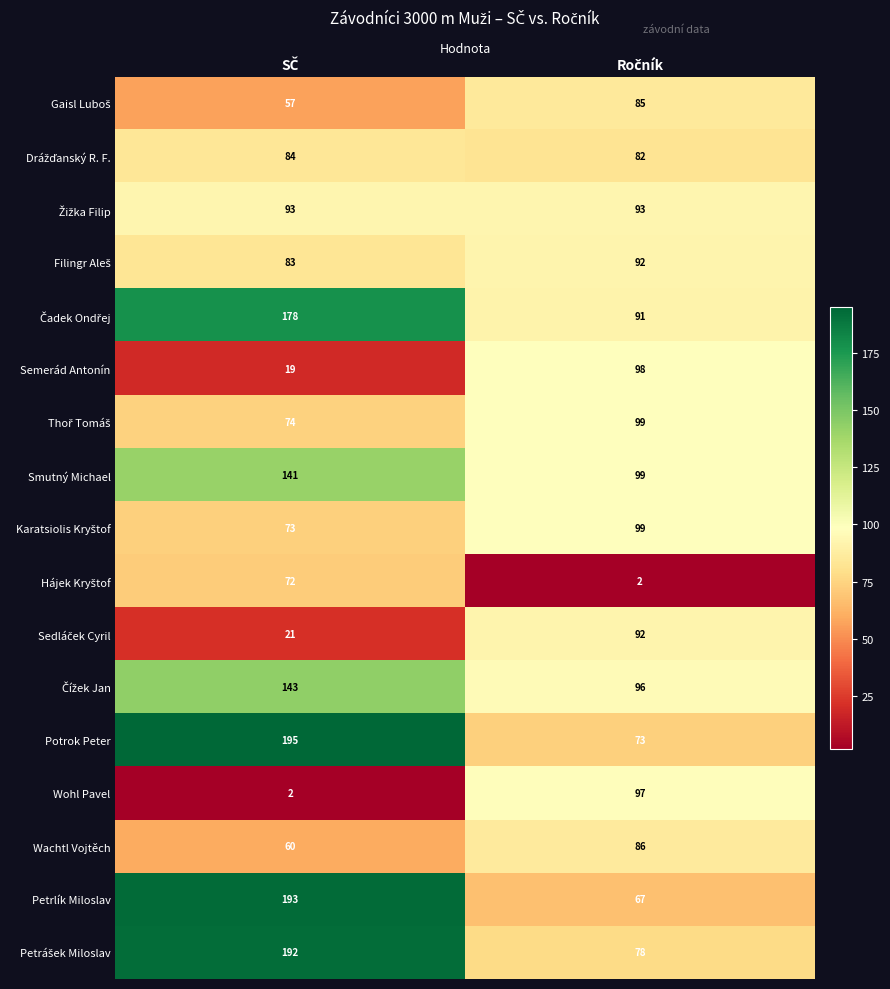

Which series has the largest range (max minus min)?

Petrlík Miloslav